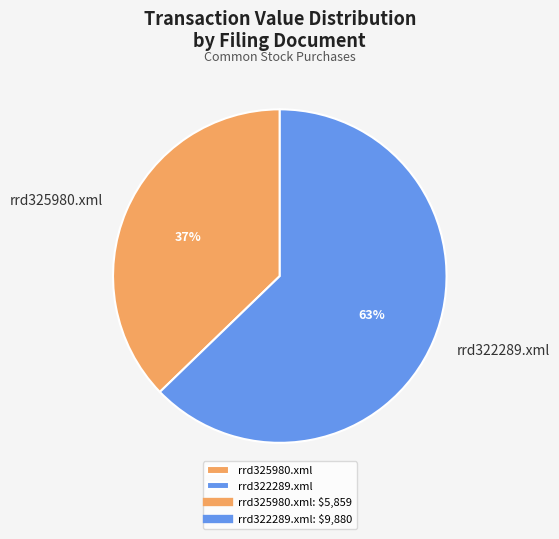

To the nearest percent, what is the difference between the largest and smallest slice percentages?

26%